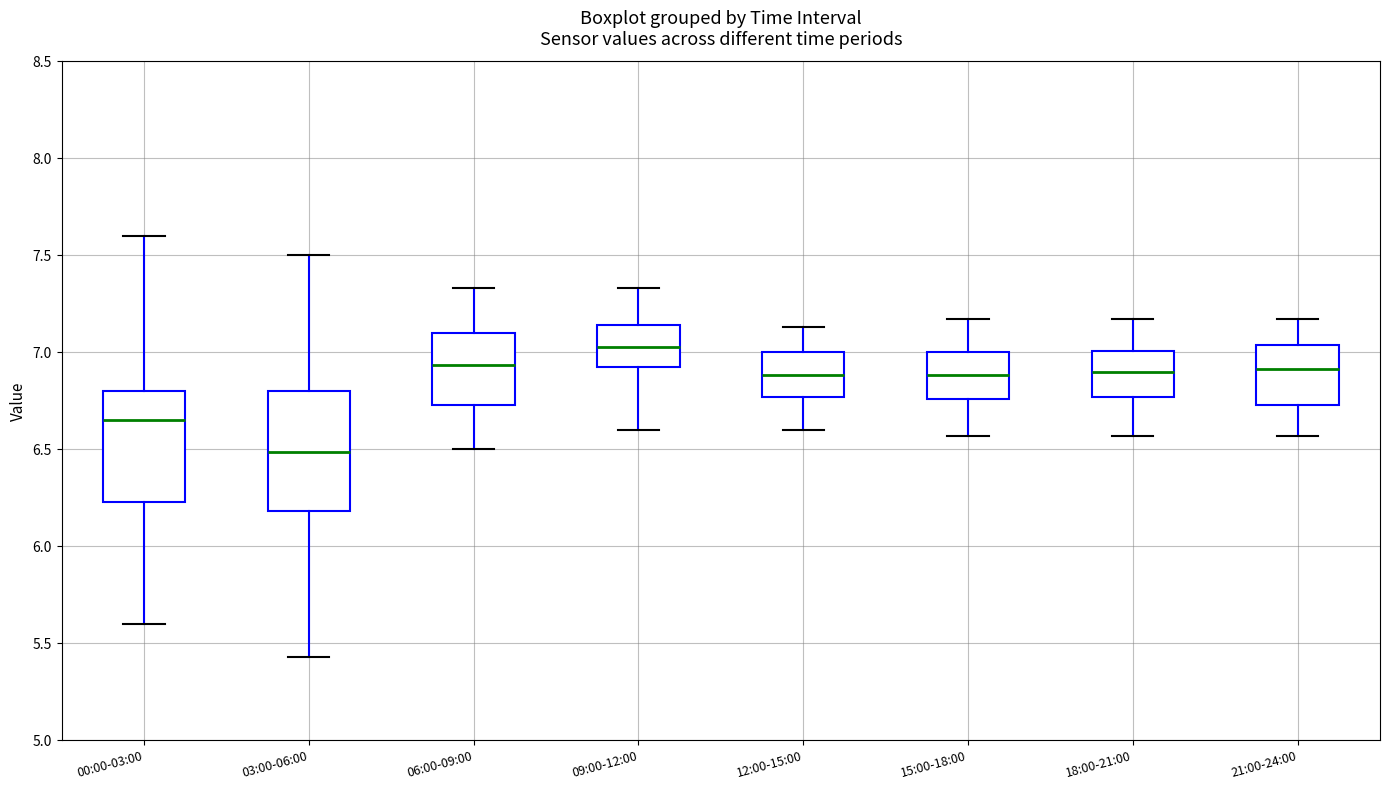

Where does the upper whisker of the box for 21:00-24:00 end on the y-axis? The values are not printed on the chart, so give them approximately, as read against the axis.

7.15